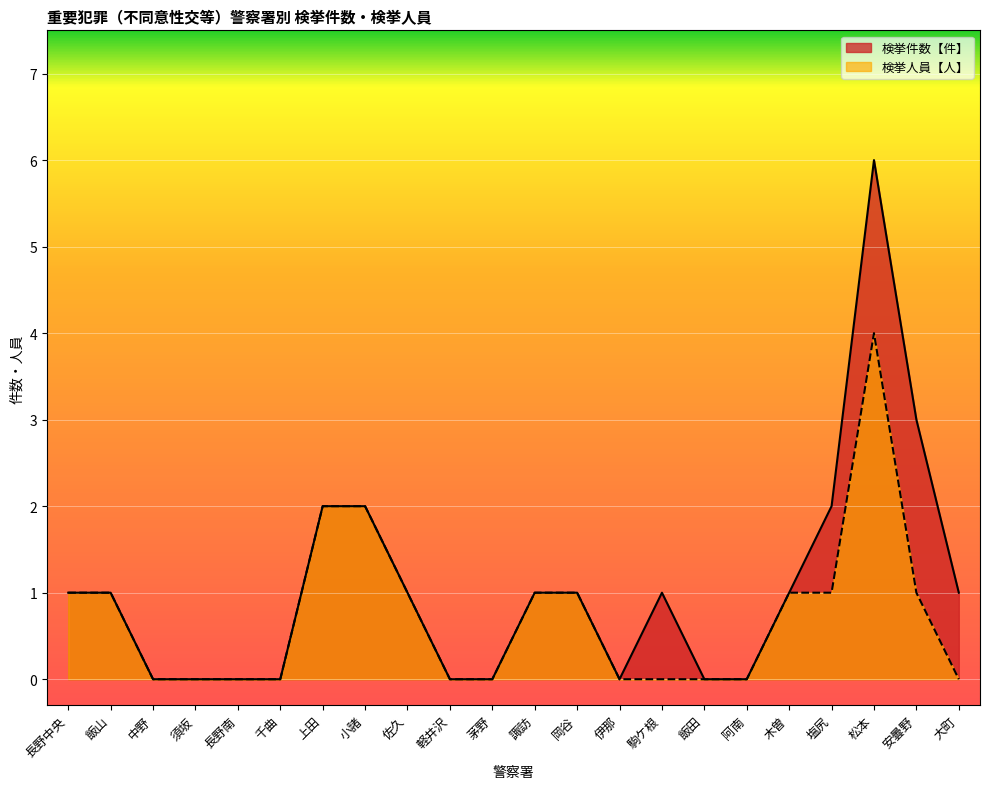

Which series has the largest total across all categories?

検挙件数【件】